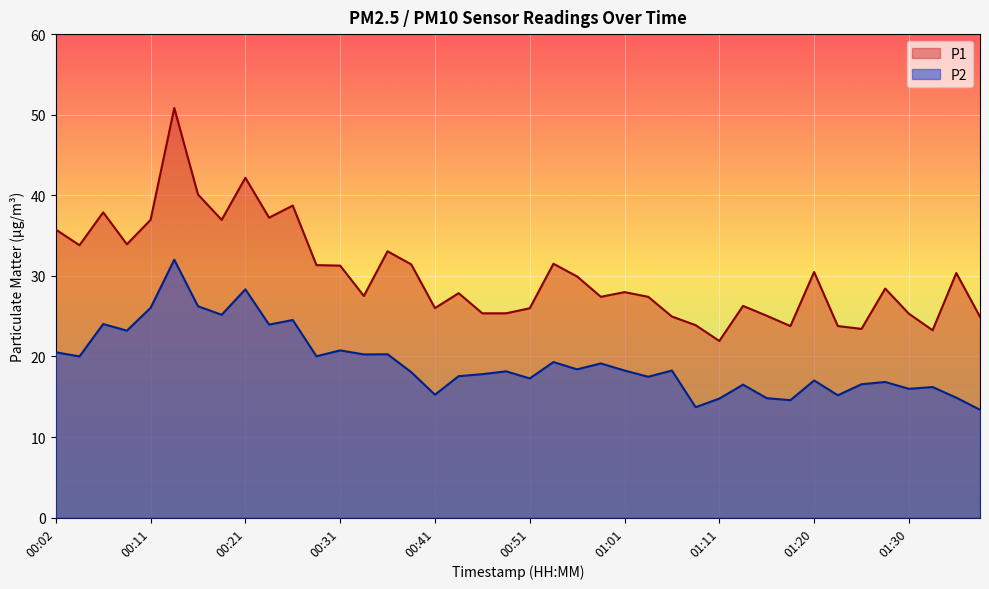

Which series has the largest range (max minus min)?

P1